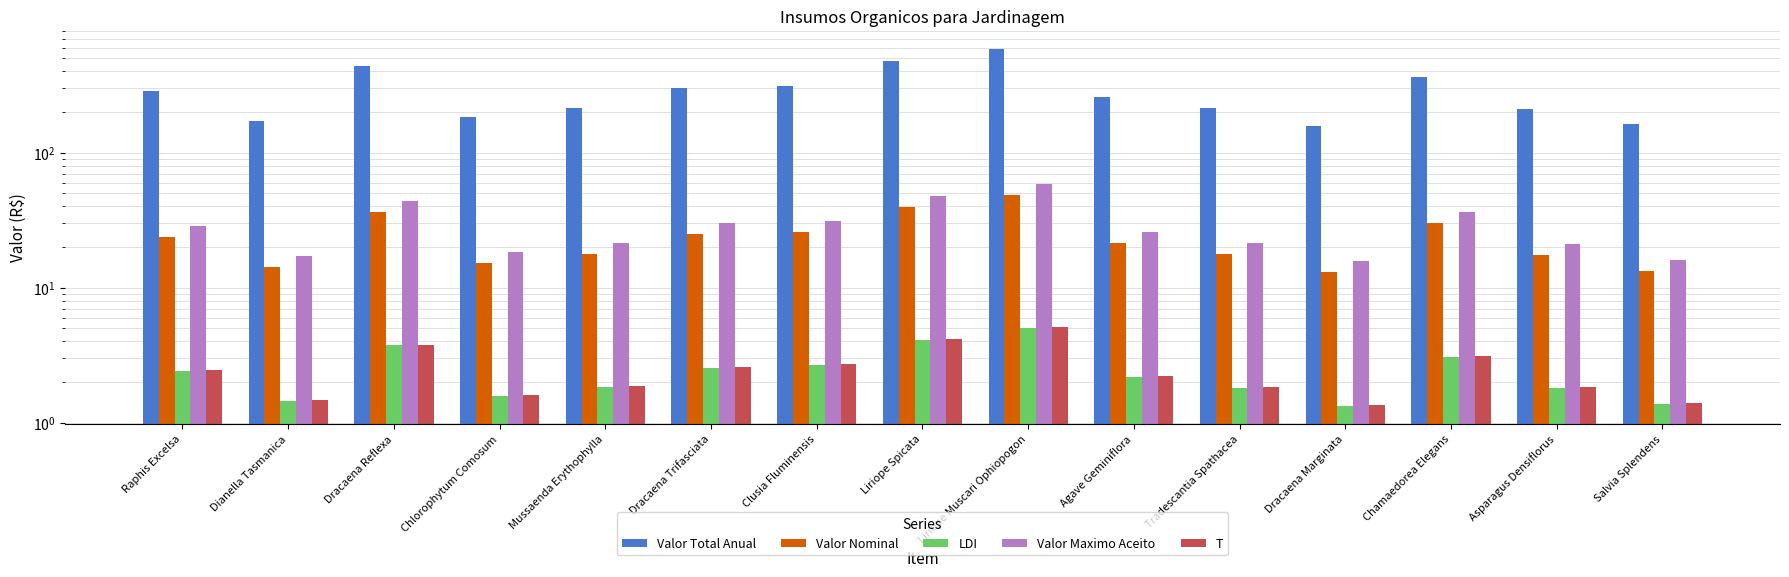

Does the chart contain stacked bars?

No